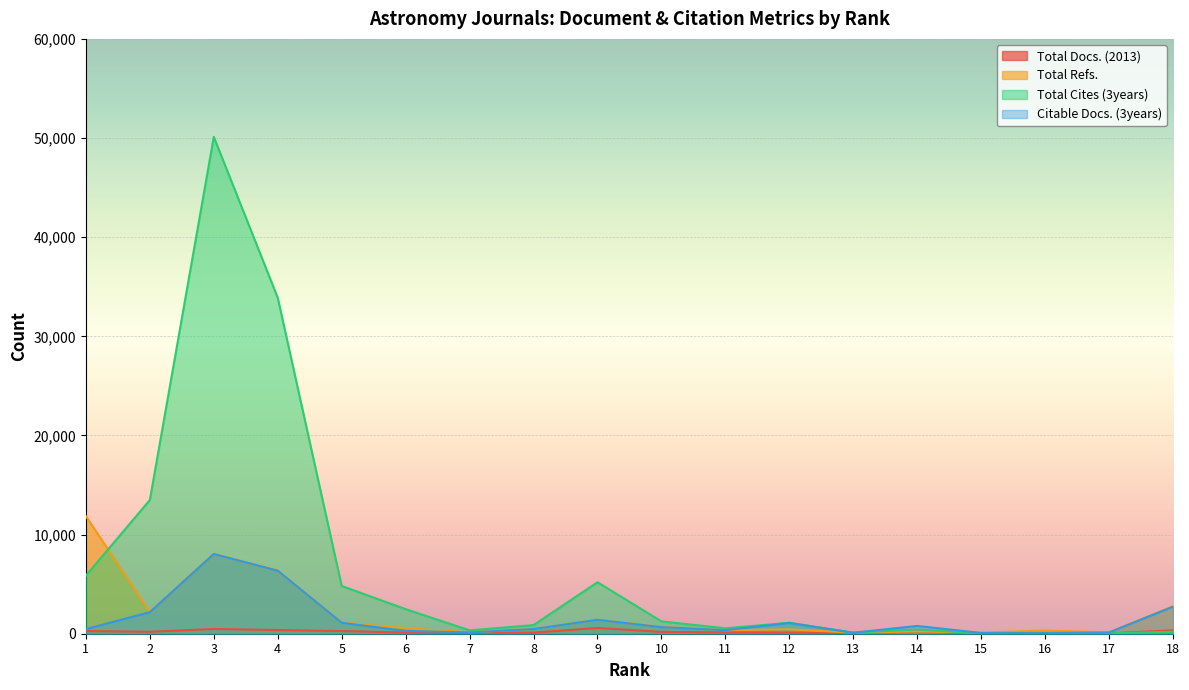

Reading left to right, what are all the values shown in this chart?

Total Docs. (2013): 1=272	2=196	3=479	4=372	5=268	6=119	7=78	8=109	9=581	10=186	11=134	12=114	13=35	14=238	15=9	16=20	17=40	18=343
Total Refs.: 1=11860	2=2176	3=8045	4=6359	5=1105	6=569	7=136	8=473	9=1403	10=681	11=357	12=445	13=104	14=238	15=107	16=325	17=127	18=2773
Total Cites (3years): 1=5862	2=13489	3=50117	4=33888	5=4814	6=2478	7=342	8=870	9=5195	10=1244	11=549	12=1105	13=102	14=431	15=16	16=33	17=43	18=200
Citable Docs. (3years): 1=467	2=2176	3=8044	4=6356	5=1104	6=283	7=132	8=471	9=1403	10=661	11=357	12=1089	13=100	14=785	15=76	16=80	17=127	18=2723